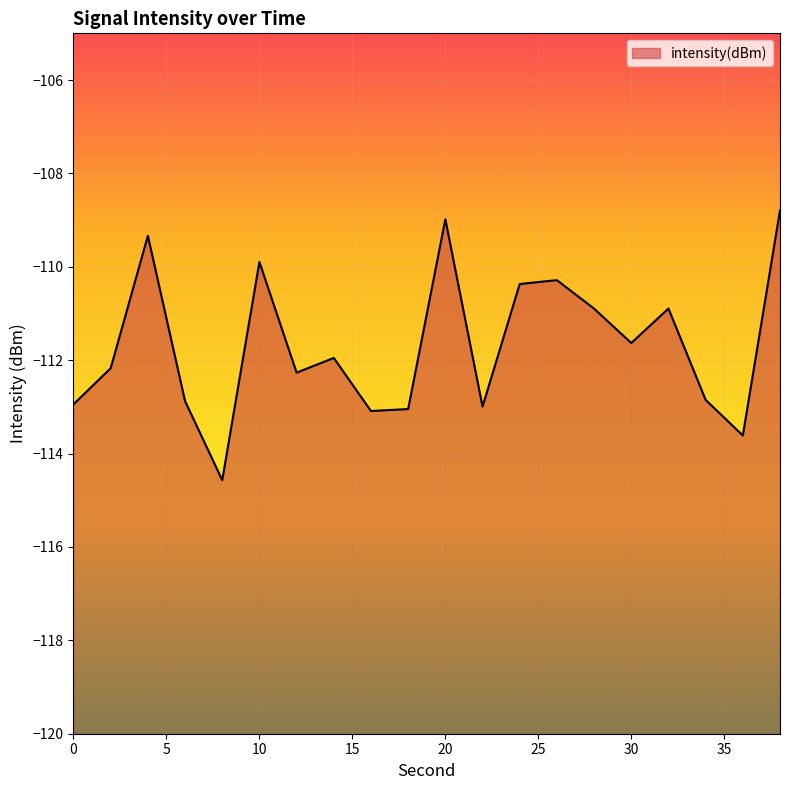

Which label corresponds to the largest value in the chart?

38